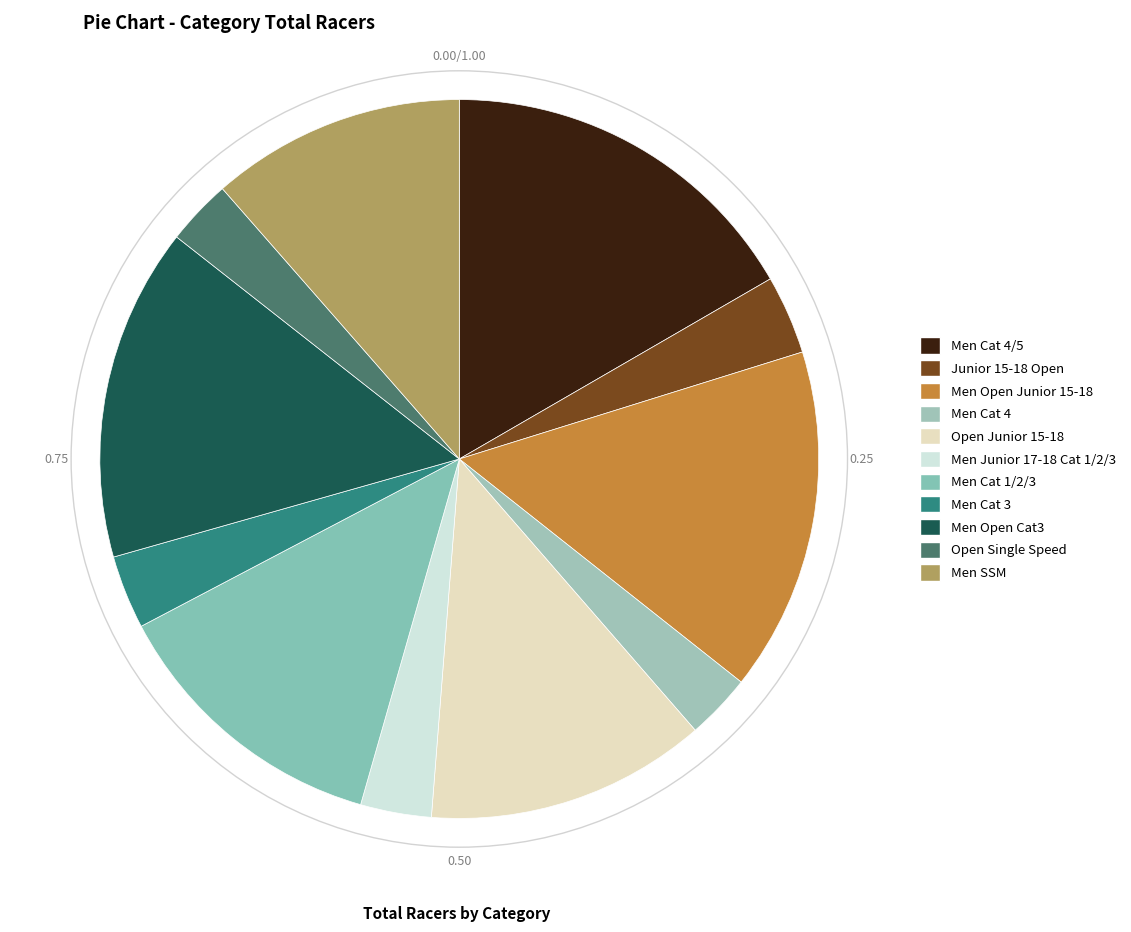

Count the number of slices in the pie.

11